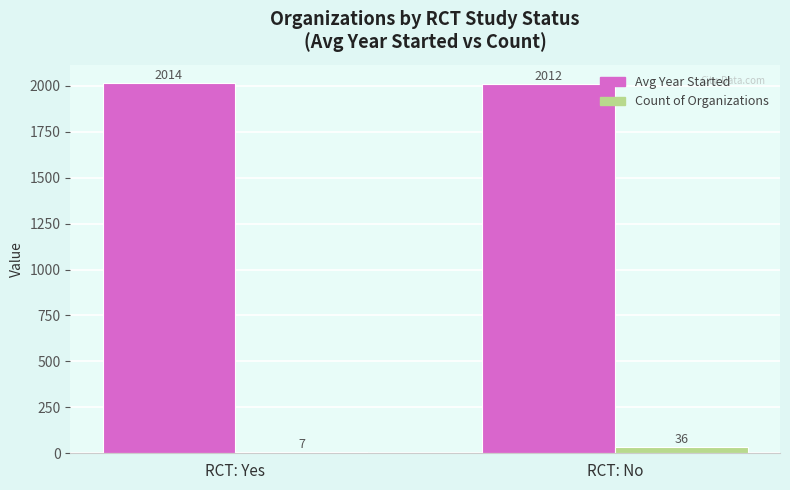

What is the average value of the Count of Organizations series?

21.5